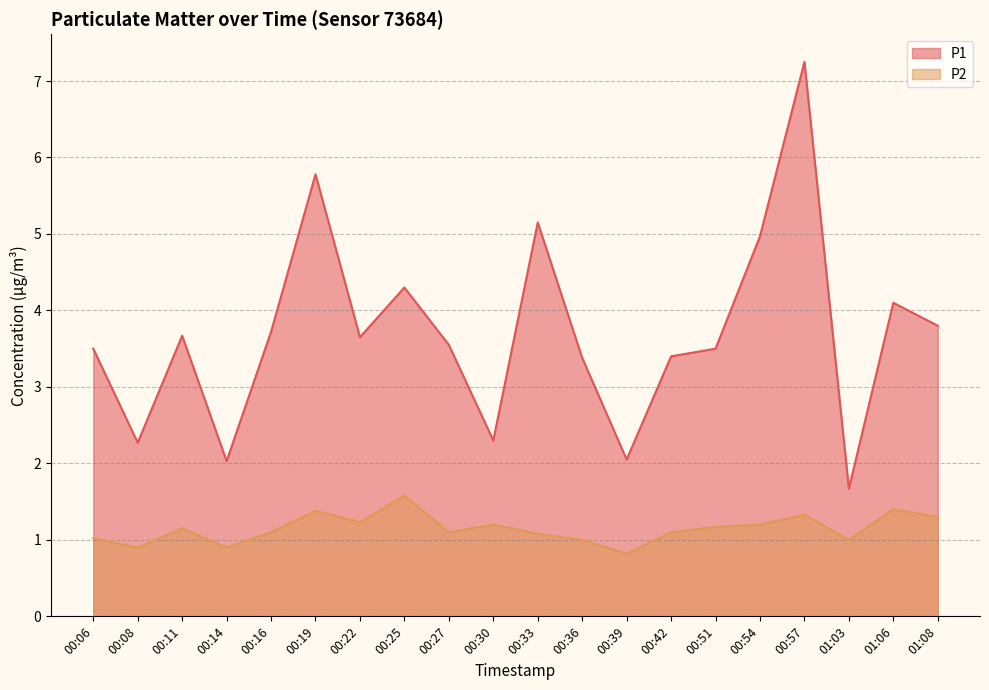

Is it true that P1 equals 6.1 at 00:22?

False